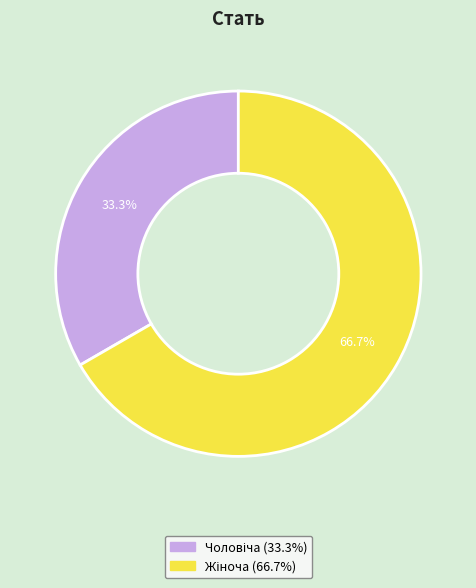

Does any single category account for the majority?

Yes